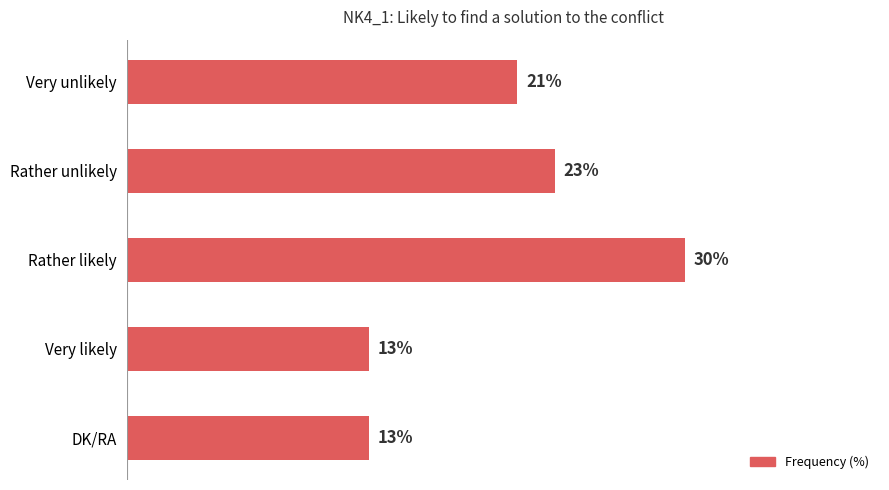

What is the label of the 3rd bar from the bottom?

Rather likely